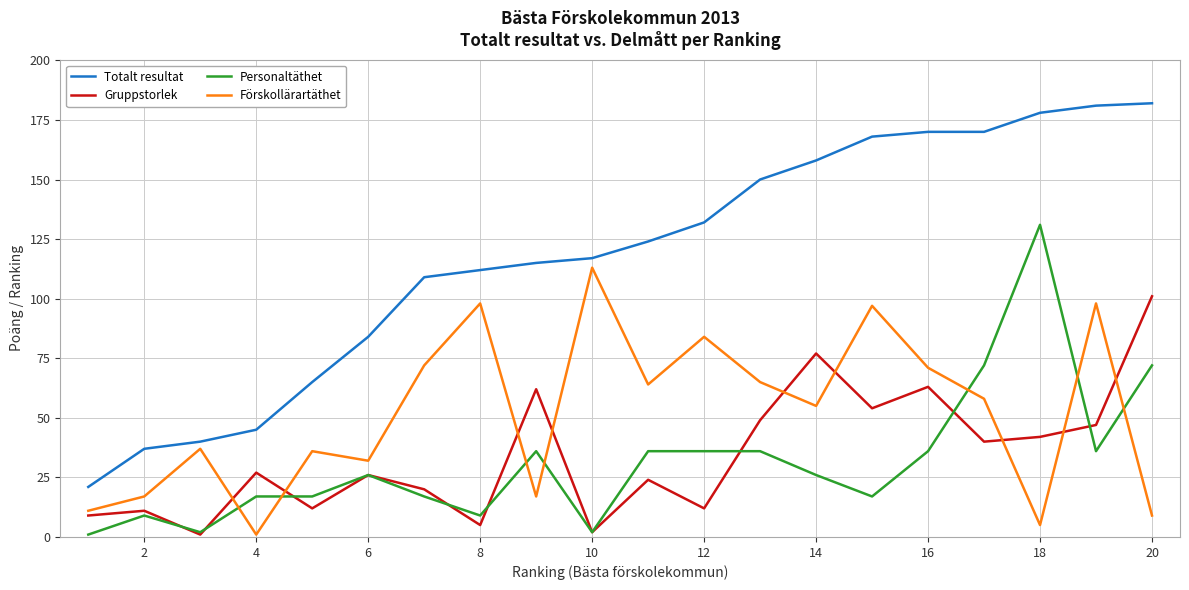

Which series has the largest total across all categories?

Totalt resultat